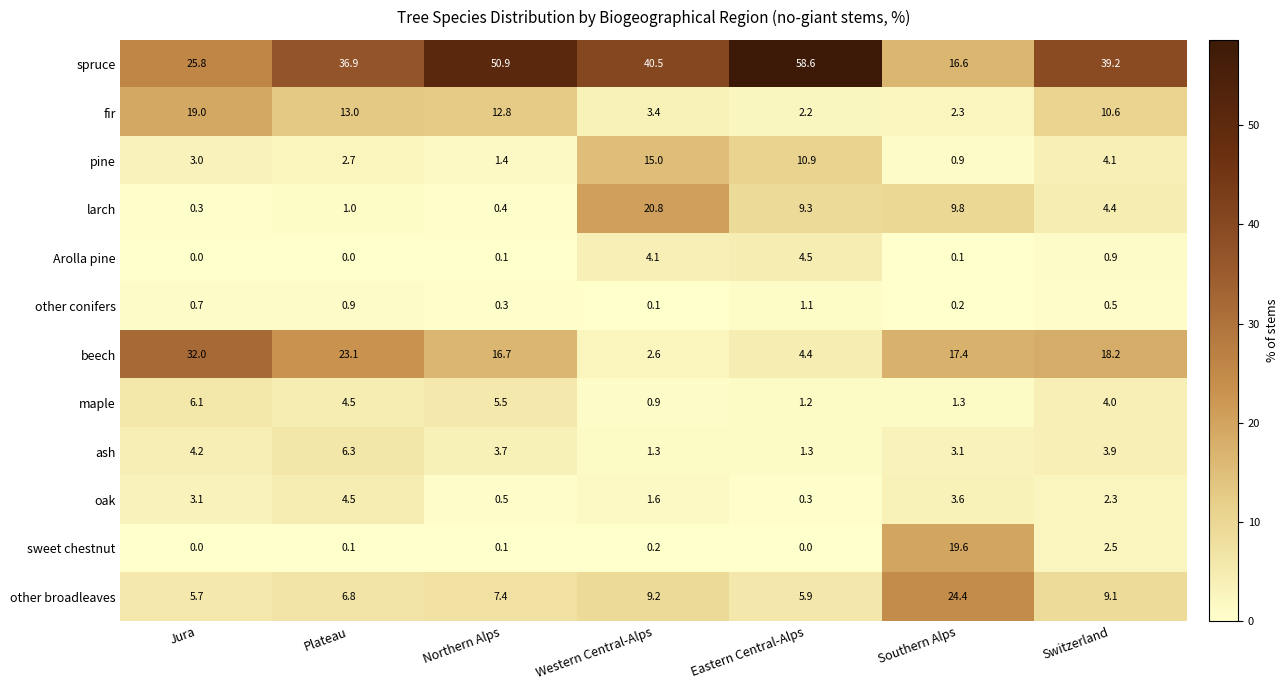

At which category is the sum across all series the highest?

Jura